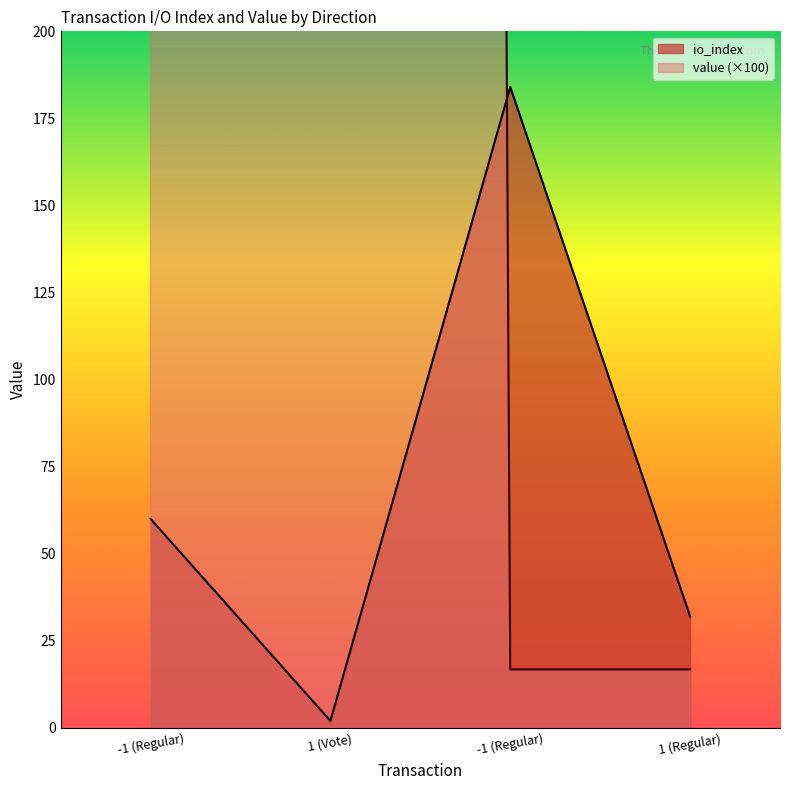

How many lines are shown in the chart?

2